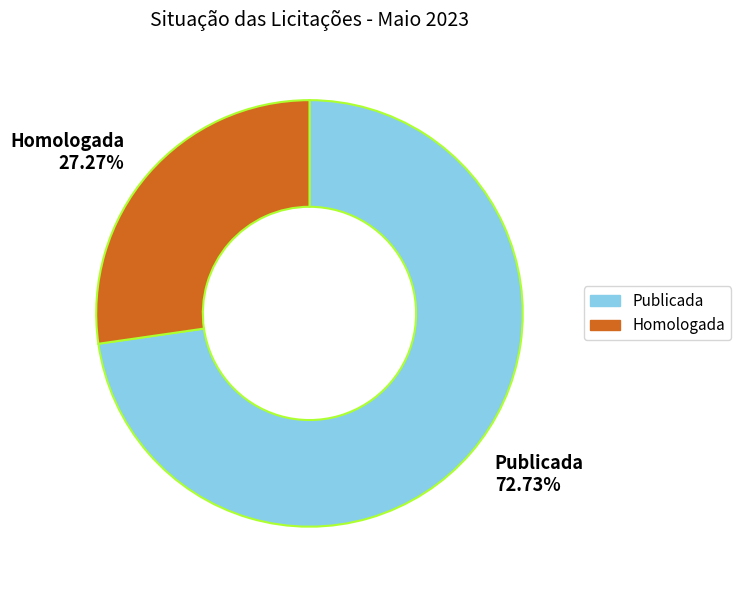

Which slice is the largest?

Publicada